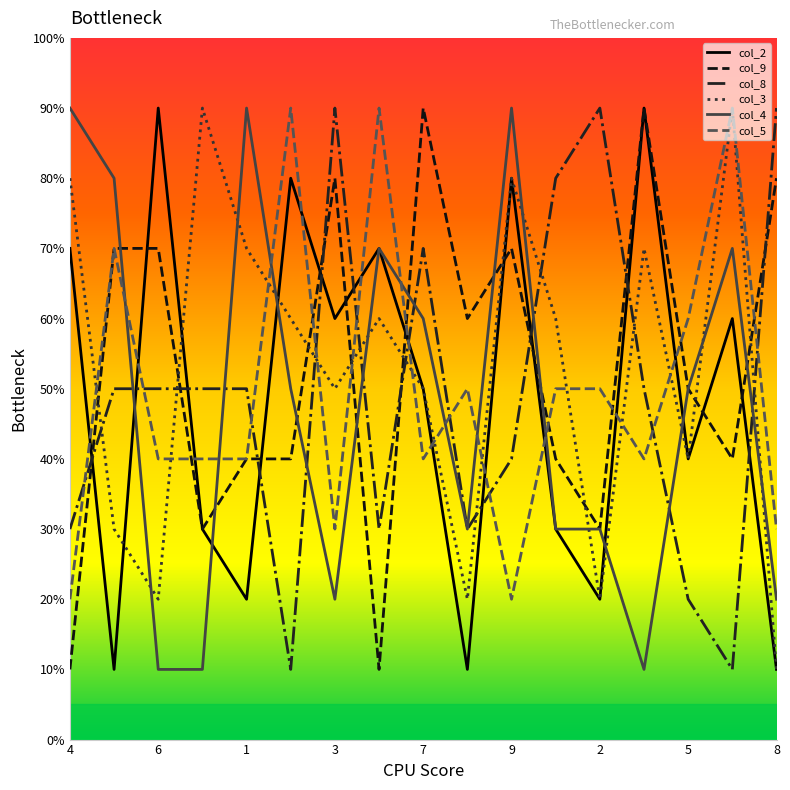

True or false: col_9 and col_5 cross at least once.

True